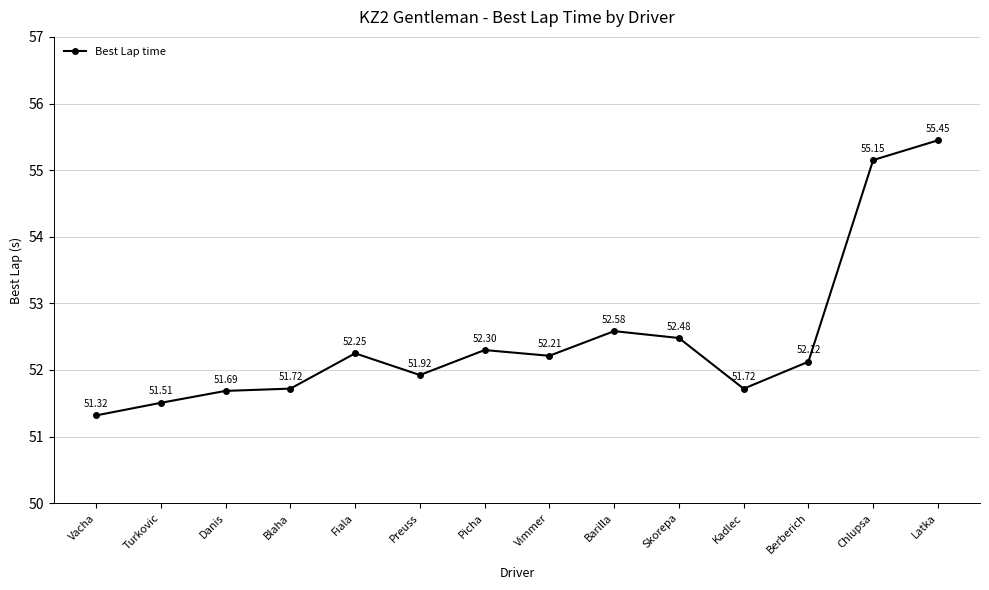

What is the maximum value shown in the chart?

55.4